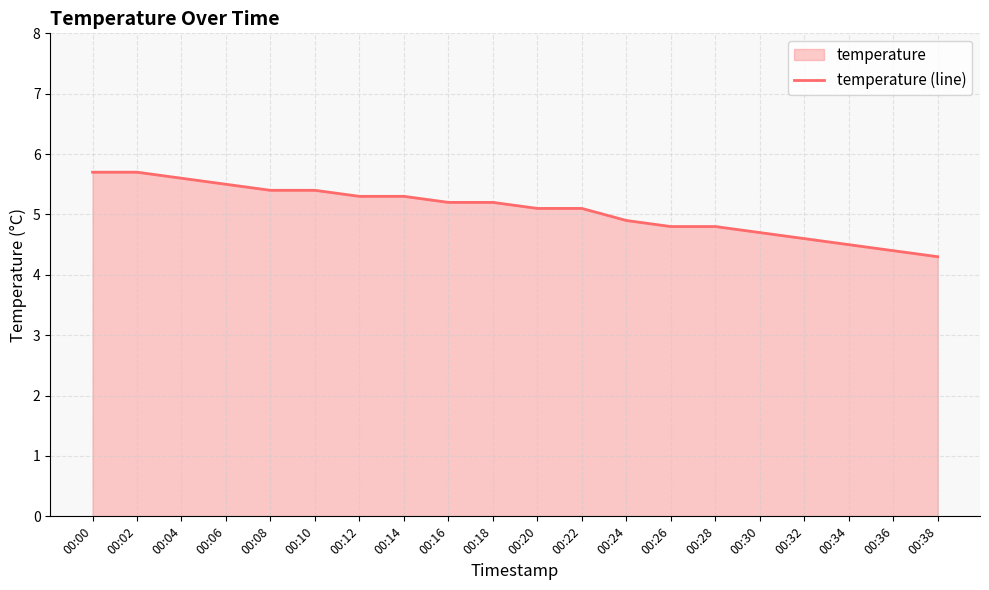

Does the chart have visible grid lines?

Yes